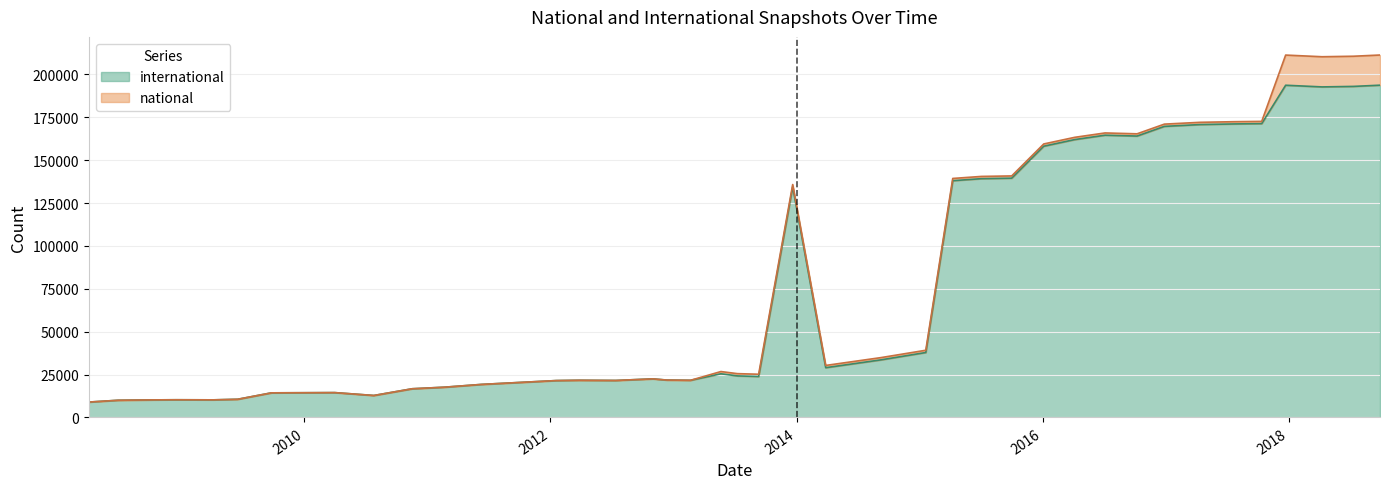

At which label is international closest to 101346?

2013-12-20